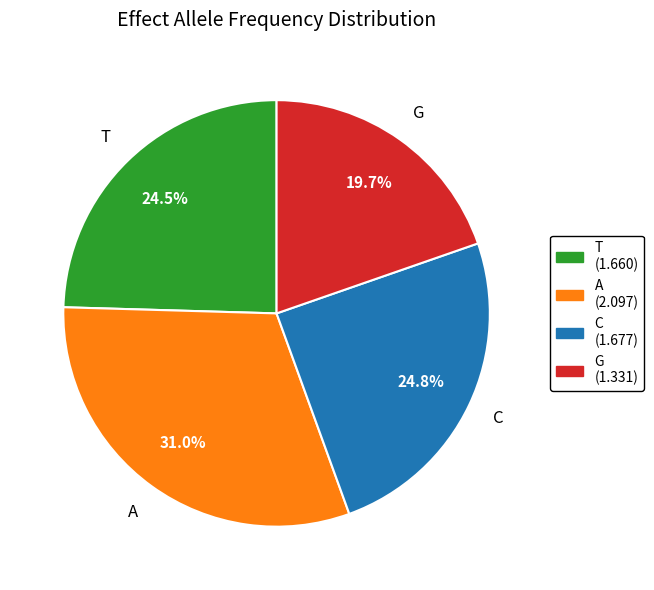

How much of the chart is everything except T?

75.5%